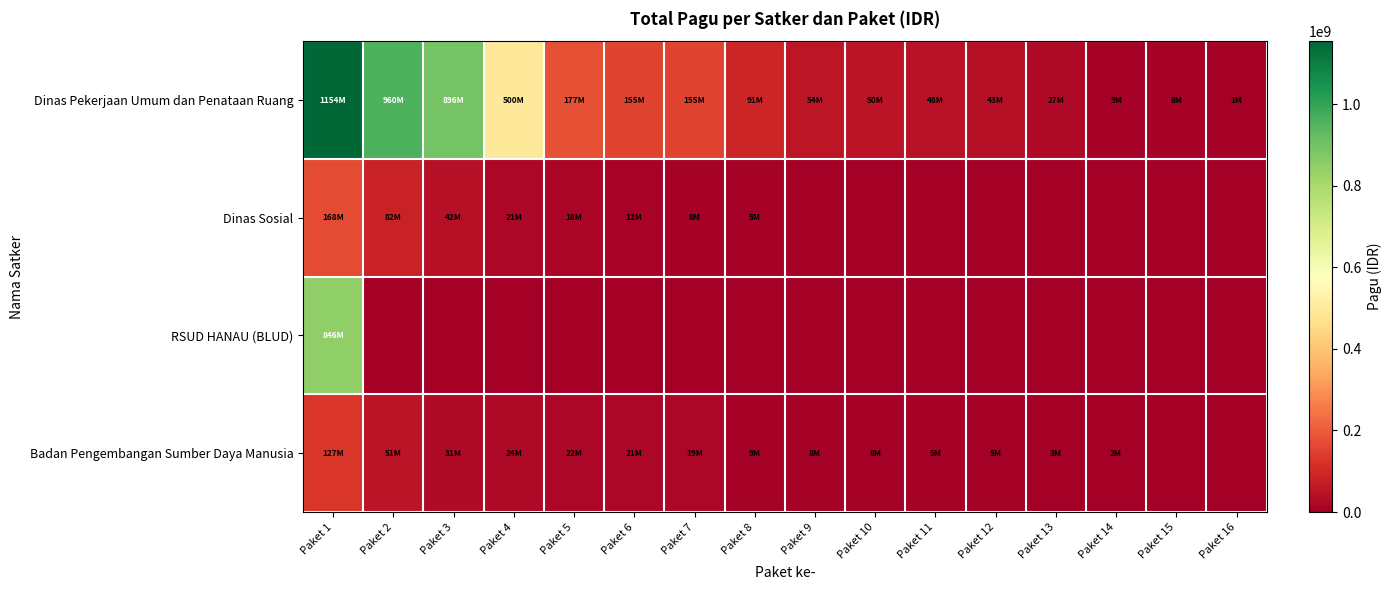

Reading left to right, transcribe all the data shown in this chart.

Dinas Pekerjaan Umum dan Penataan Ruang: Paket 1=1154145000	Paket 2=959971000	Paket 3=896402000	Paket 4=499932000	Paket 5=176600000	Paket 6=154840000	Paket 7=154650000	Paket 8=90900000	Paket 9=54150000	Paket 10=50000000	Paket 11=48500000	Paket 12=42800000	Paket 13=27200000	Paket 14=8820000	Paket 15=8160000	Paket 16=800000
Dinas Sosial: Paket 1=167900000	Paket 2=81778000	Paket 3=41600000	Paket 4=21100000	Paket 5=18000000	Paket 6=12500000	Paket 7=6000000	Paket 8=5000000	Paket 9=0	Paket 10=0	Paket 11=0	Paket 12=0	Paket 13=0	Paket 14=0	Paket 15=0	Paket 16=0
RSUD HANAU (BLUD): Paket 1=846300000	Paket 2=0	Paket 3=0	Paket 4=0	Paket 5=0	Paket 6=0	Paket 7=0	Paket 8=0	Paket 9=0	Paket 10=0	Paket 11=0	Paket 12=0	Paket 13=0	Paket 14=0	Paket 15=0	Paket 16=0
Badan Pengembangan Sumber Daya Manusia: Paket 1=127409795	Paket 2=51337383	Paket 3=30660000	Paket 4=23508875	Paket 5=21624000	Paket 6=21435851	Paket 7=18570000	Paket 8=9001057	Paket 9=8471520	Paket 10=8130750	Paket 11=5100000	Paket 12=4675000	Paket 13=3069800	Paket 14=1650000	Paket 15=0	Paket 16=0